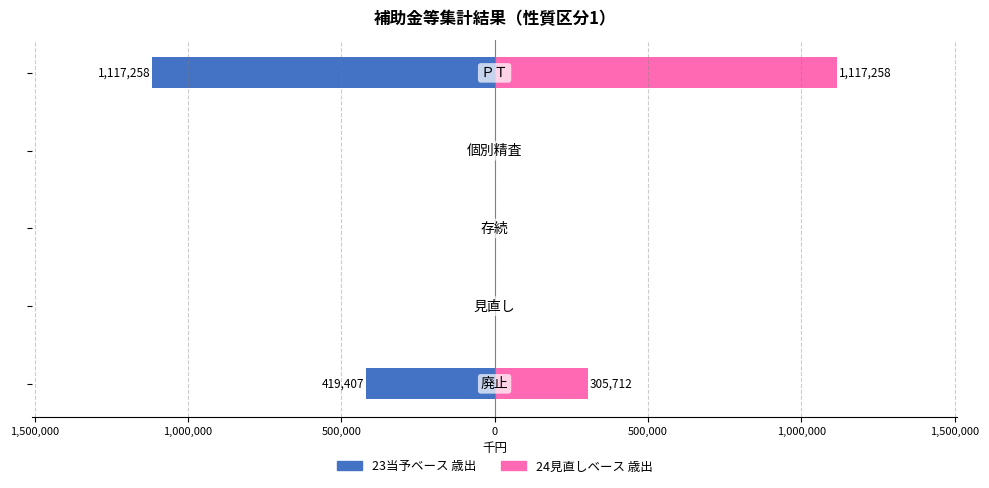

Reading left to right, what are all the values shown in this chart?

23当予ベース 歳出: -419407	0	0	0	-1117258
24見直しベース 歳出: 305712	0	0	0	1117258